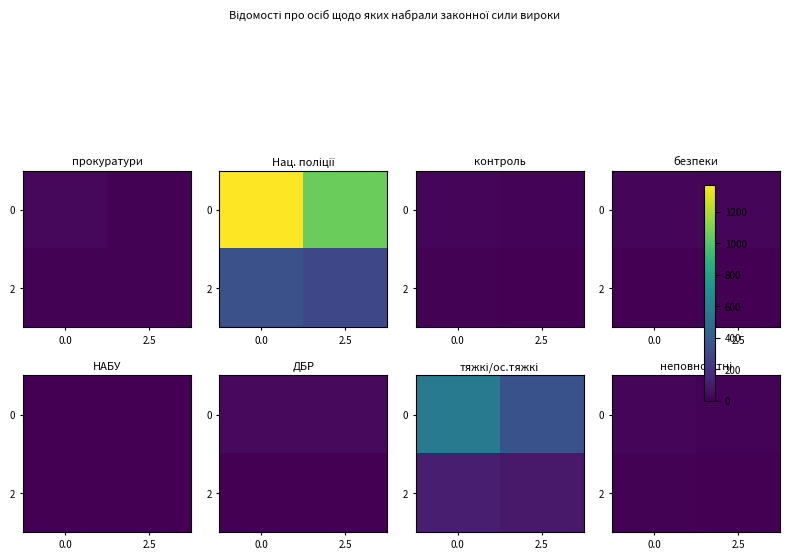

The 2 series shows 5 at 2.5. True or false?

True